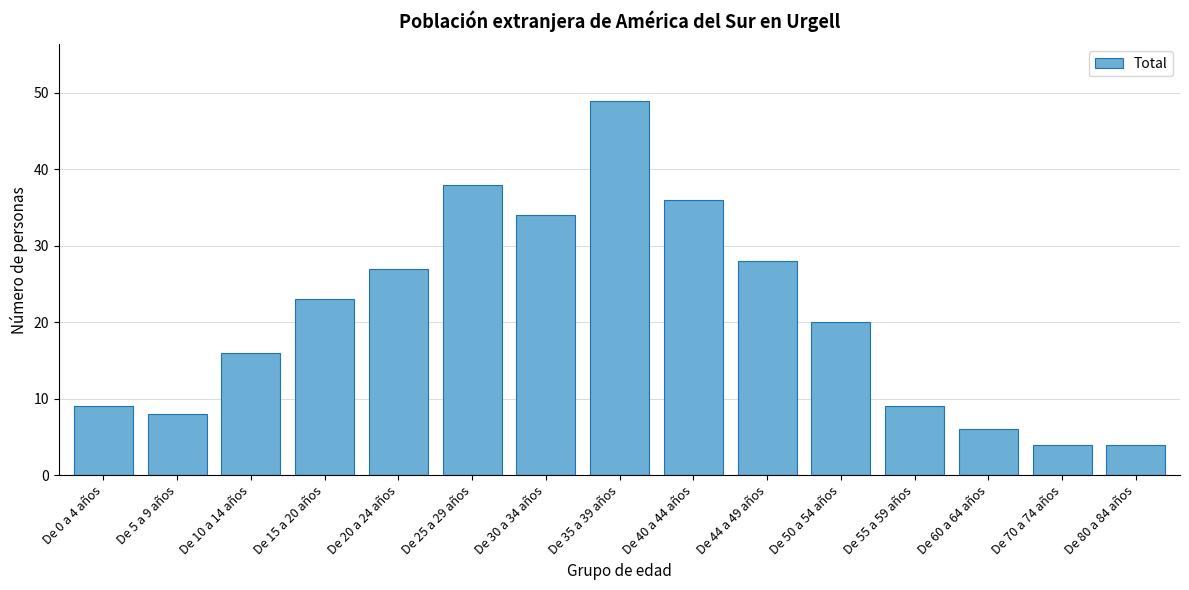

Reading left to right, list all the values displayed in this chart.

De 0 a 4 años=9	De 5 a 9 años=8	De 10 a 14 años=16	De 15 a 20 años=23	De 20 a 24 años=27	De 25 a 29 años=38	De 30 a 34 años=34	De 35 a 39 años=49	De 40 a 44 años=36	De 44 a 49 años=28	De 50 a 54 años=20	De 55 a 59 años=9	De 60 a 64 años=6	De 70 a 74 años=4	De 80 a 84 años=4